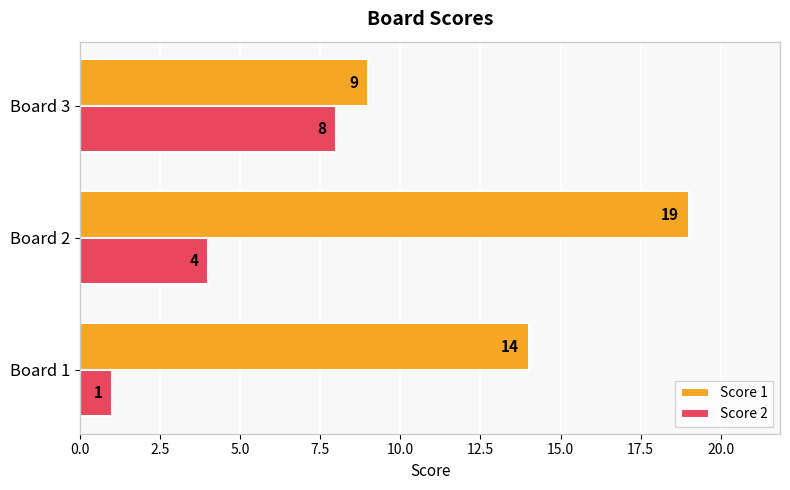

Rank the categories by Score 1 value from lowest to highest.

Board 3, Board 1, Board 2